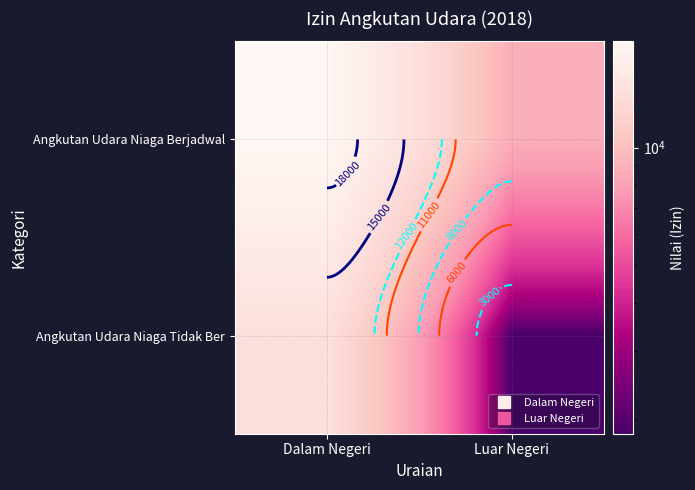

How many values in the Angkutan Udara Niaga Berjadwal series are below 18725?

1